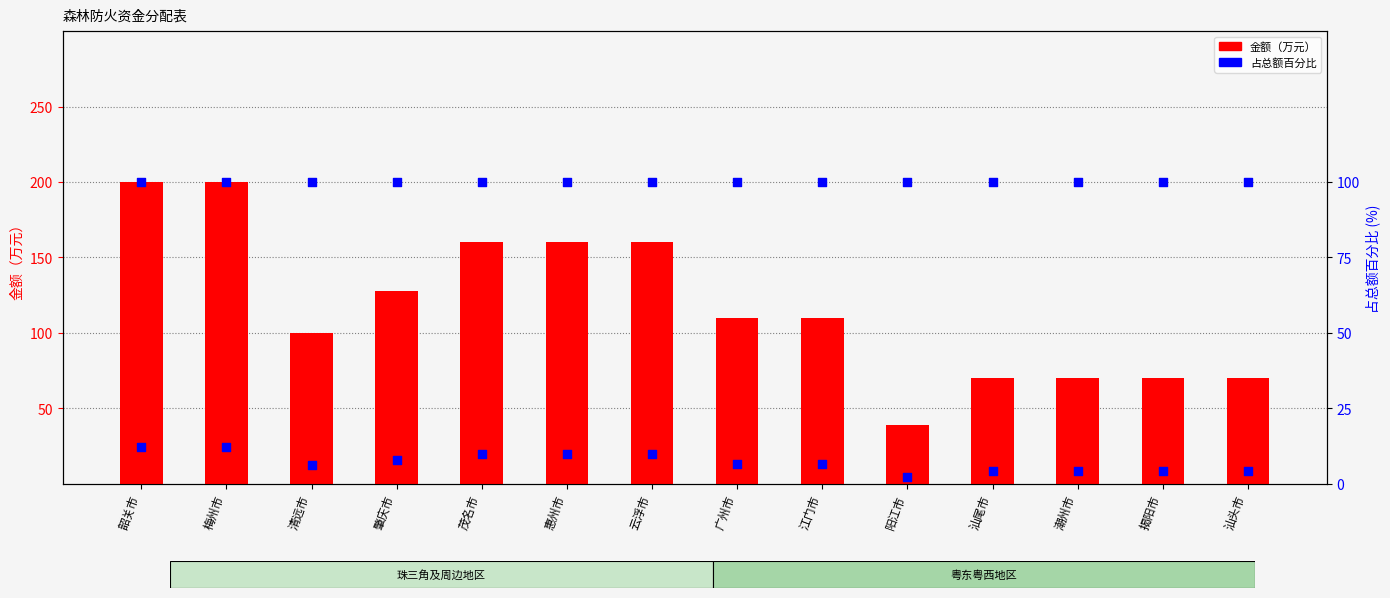

Is the value of 占总额百分比 at 江门市 greater than the value of 金额（万元） at 云浮市?

No